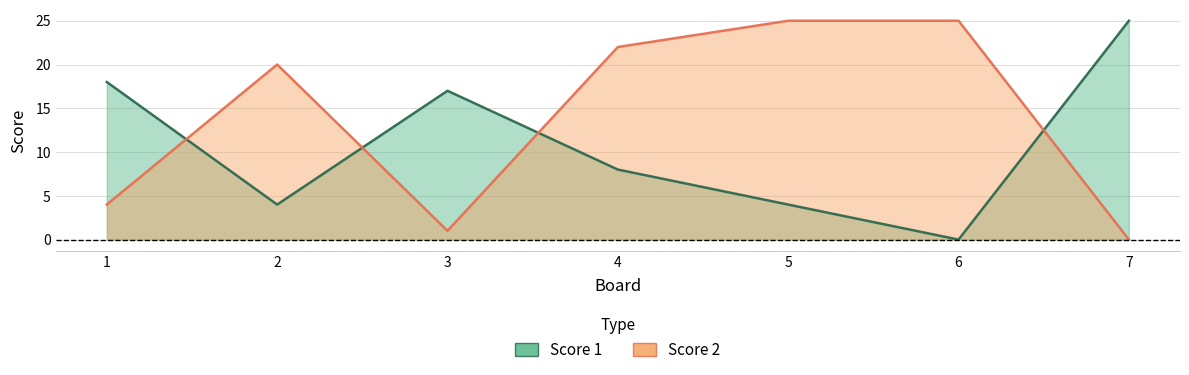

What is the maximum value shown in the chart?

25